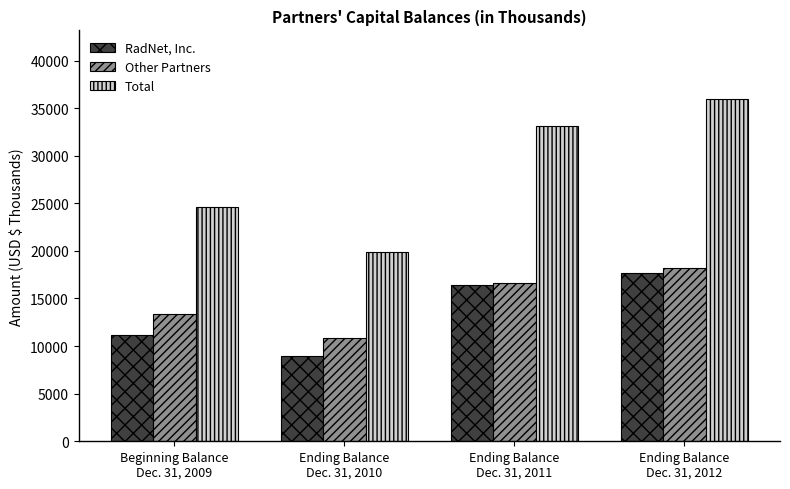

At Beginning Balance
Dec. 31, 2009, list the series in order from smallest to largest.

RadNet, Inc., Other Partners, Total